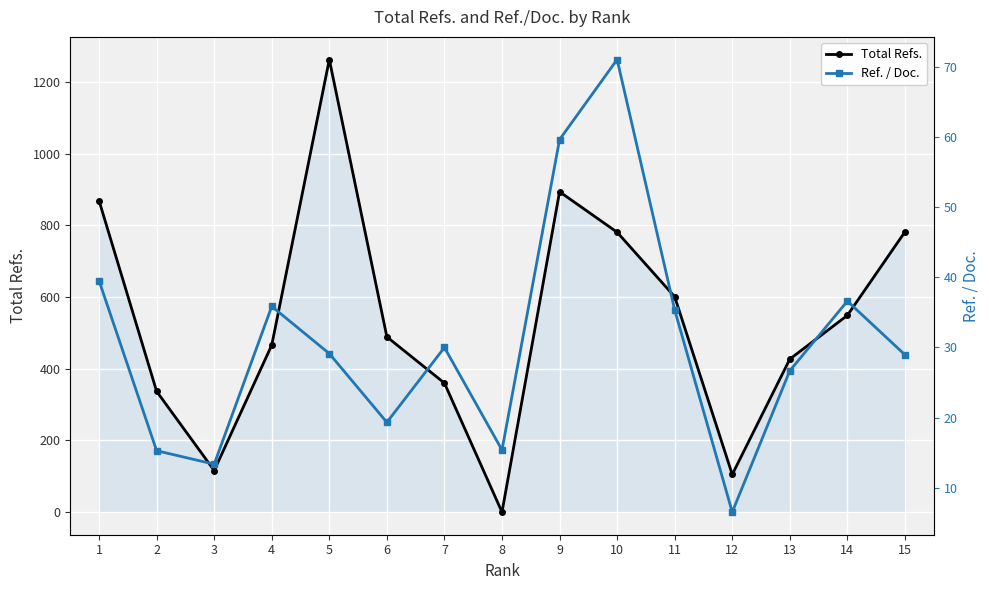

What is the difference between the maximum and minimum values in the Total Refs. series?

1263